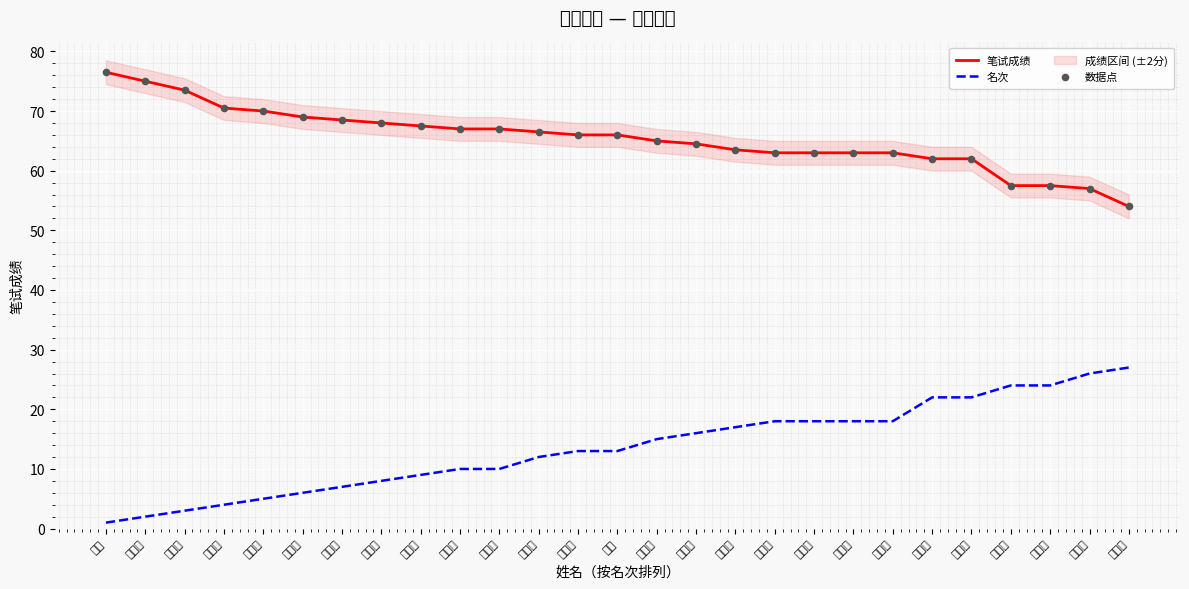

Which series reaches the maximum Y coordinate?

笔试成绩